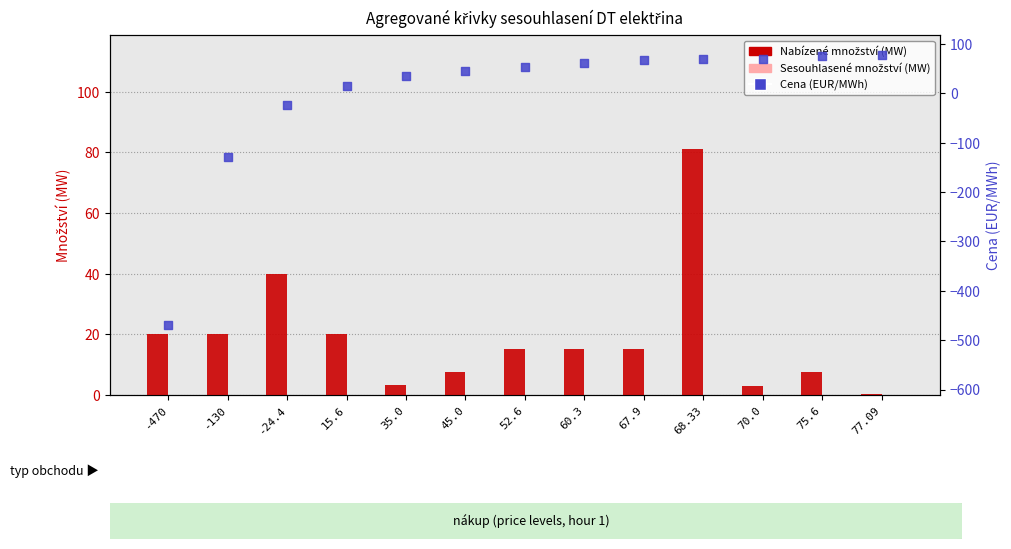

At how many categories does at least one series exceed -189?

13